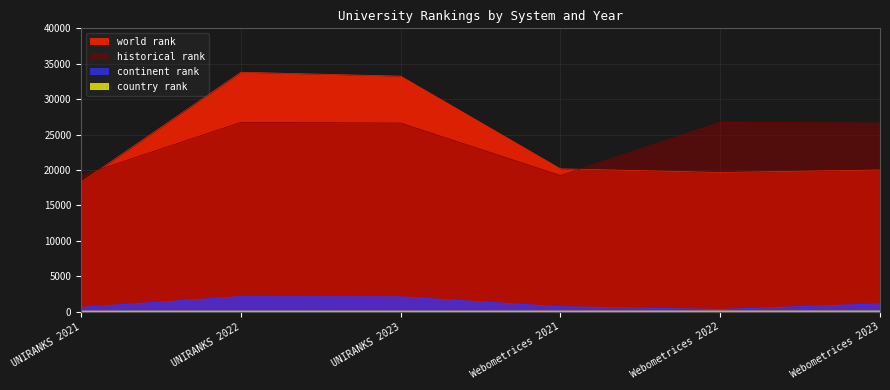

True or false: country rank and historical rank cross at least once.

False